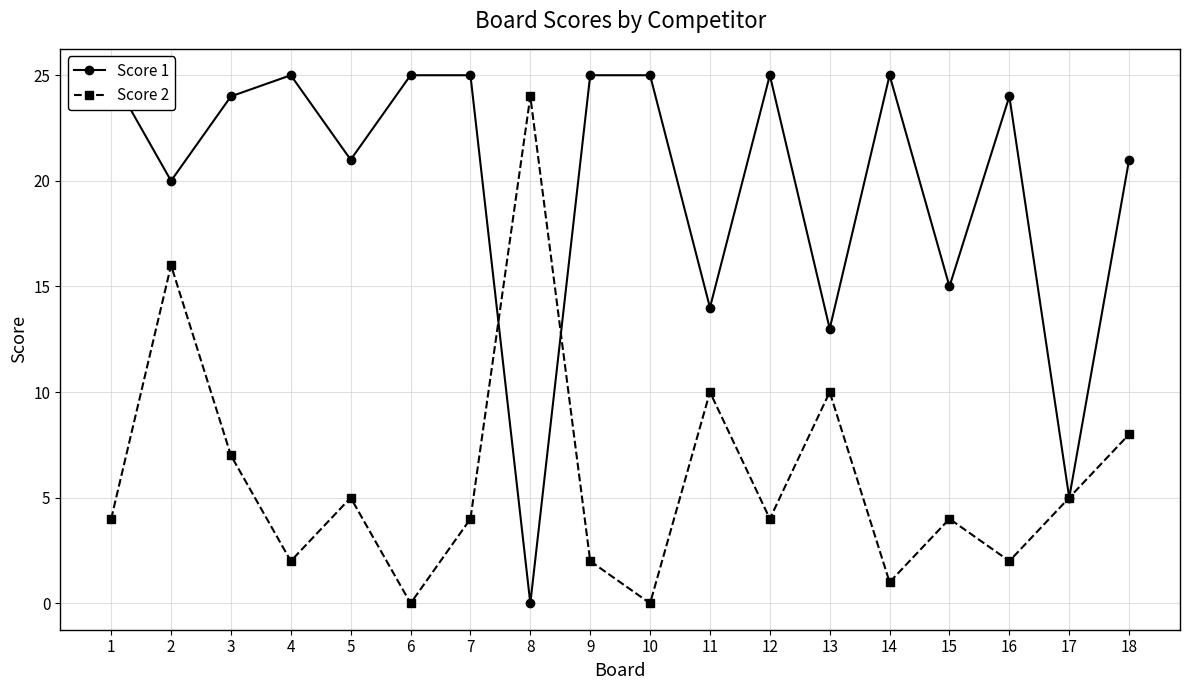

At 1, list the series in order from smallest to largest.

Score 2, Score 1